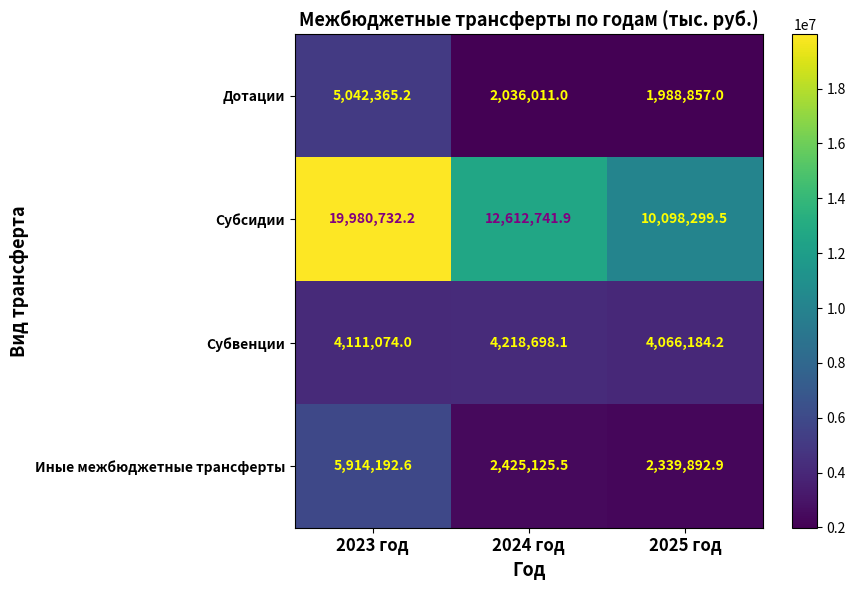

What is the average value of the Иные межбюджетные трансферты series?

3559737.0